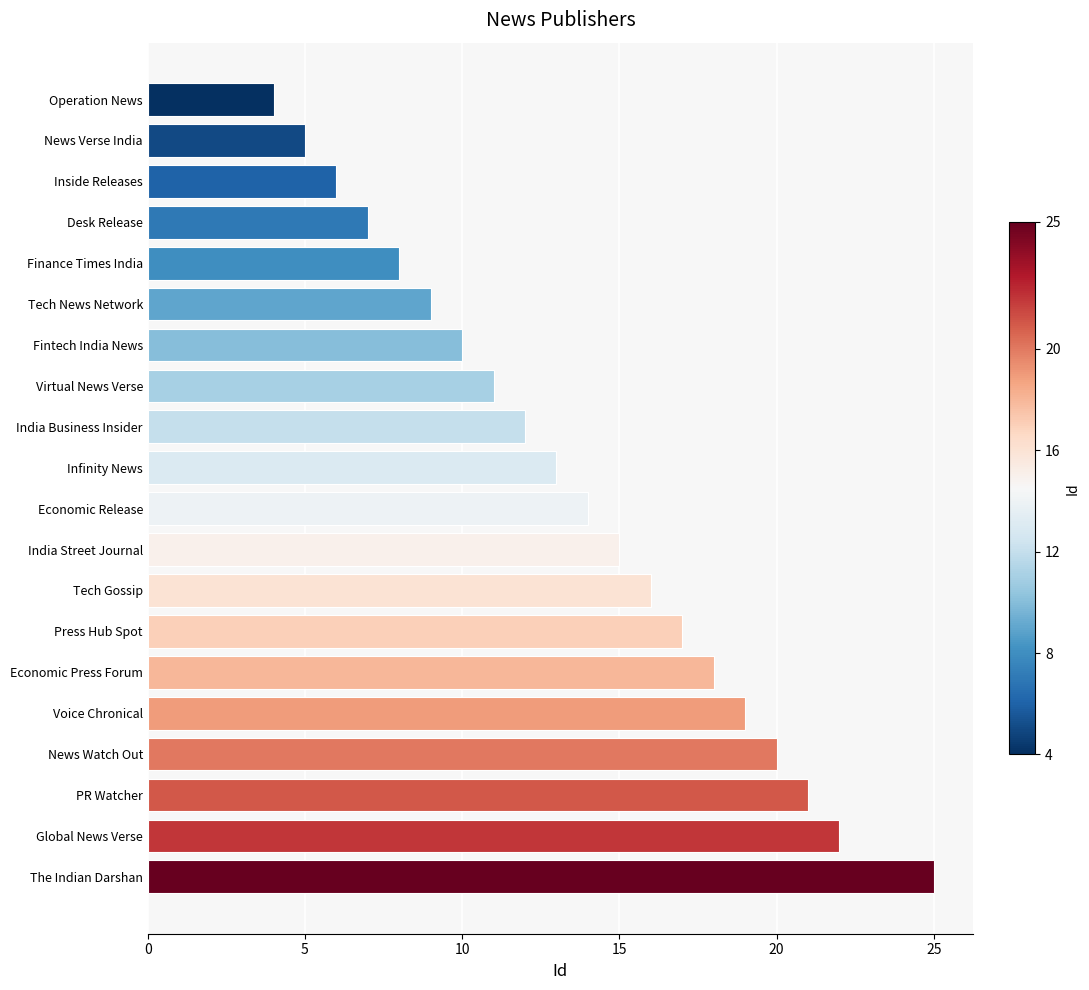

Which label corresponds to the largest value in the chart?

The Indian Darshan